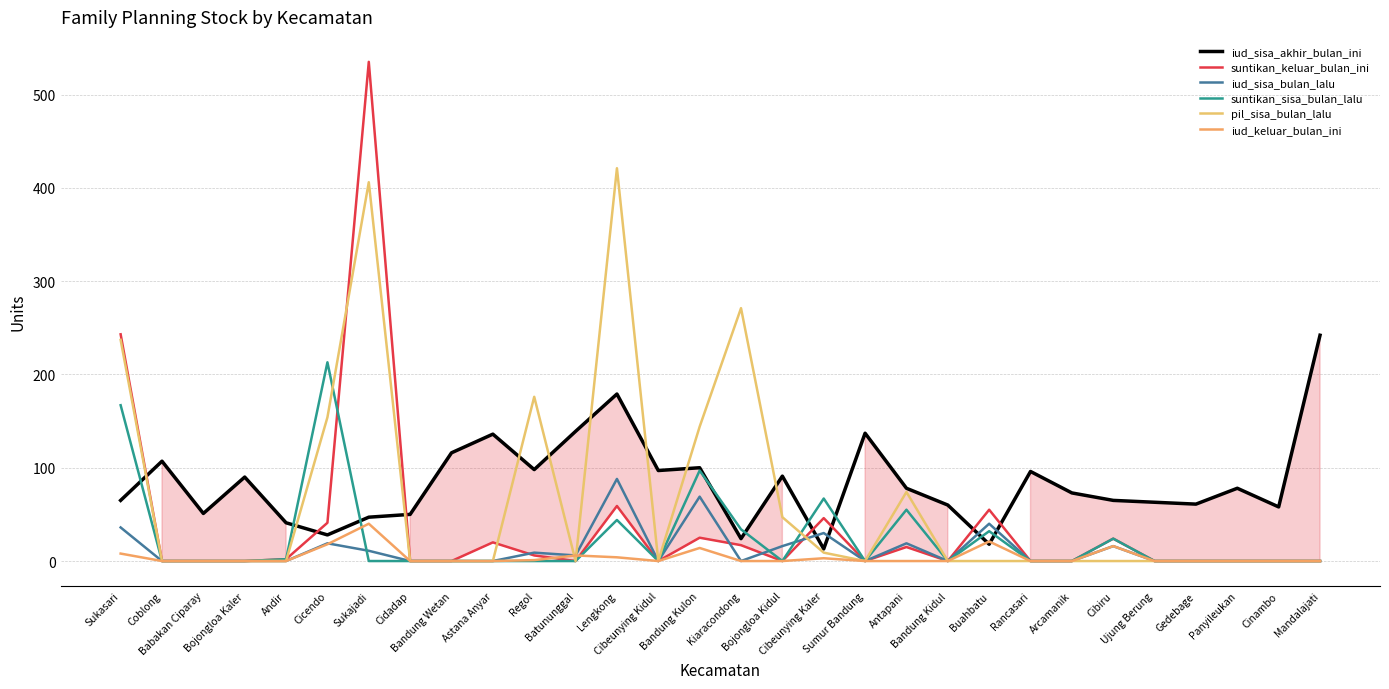

What is the difference between the iud_sisa_akhir_bulan_ini values at Bandung Kidul and Bojongloa Kidul?

31